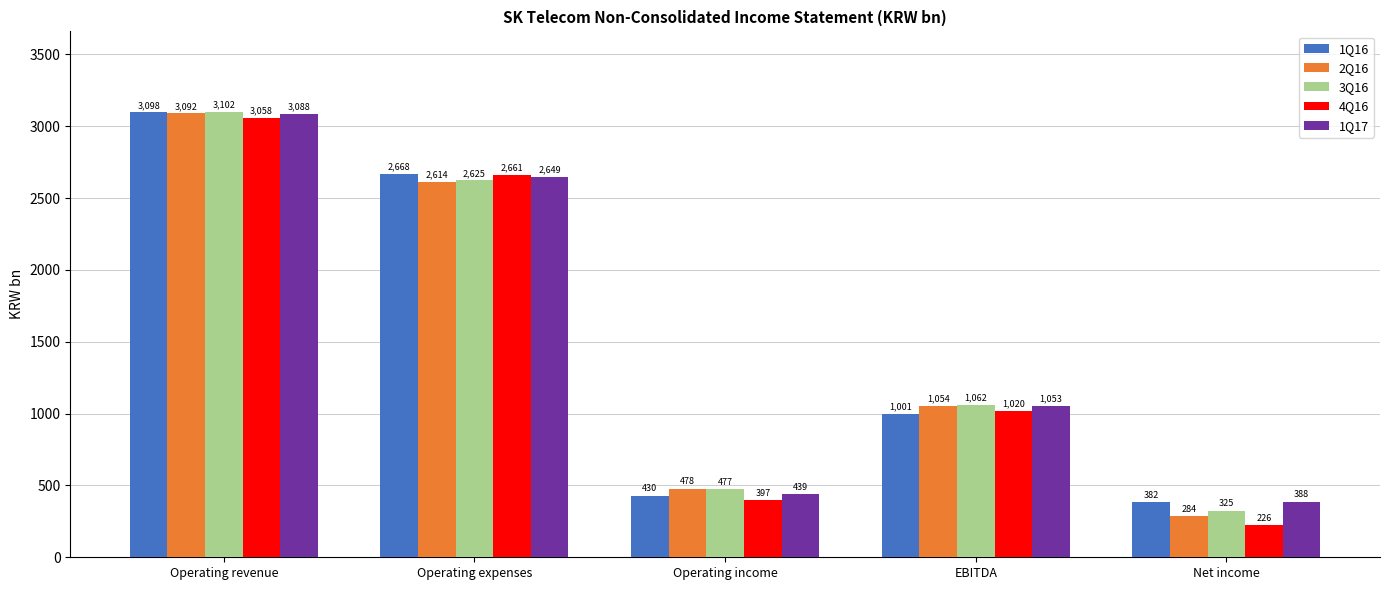

How many series are shown in this chart?

5